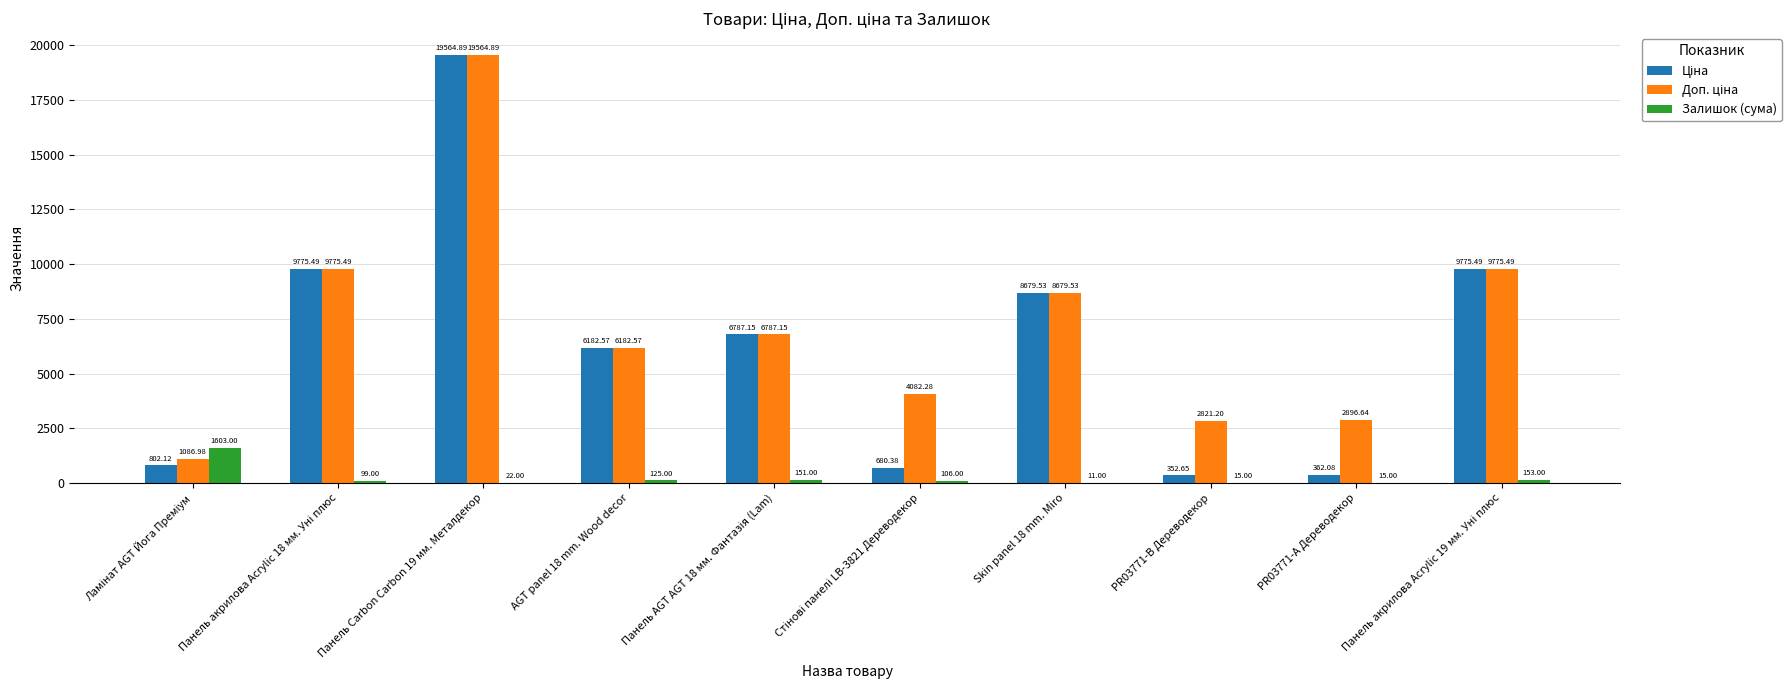

How many groups of bars are there?

10